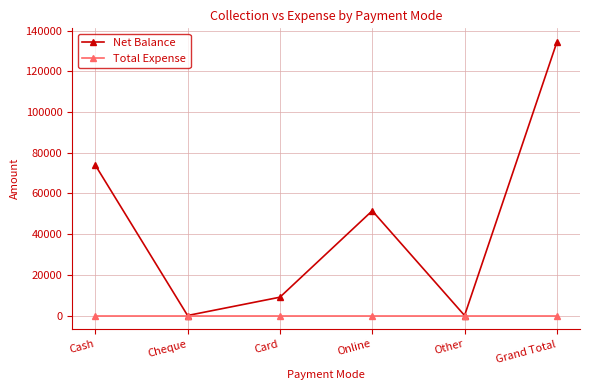

Reading right to left, list all the values displayed in this chart.

Net Balance: 134500	0	51500	9000	0	74000
Total Expense: 0	0	0	0	0	0